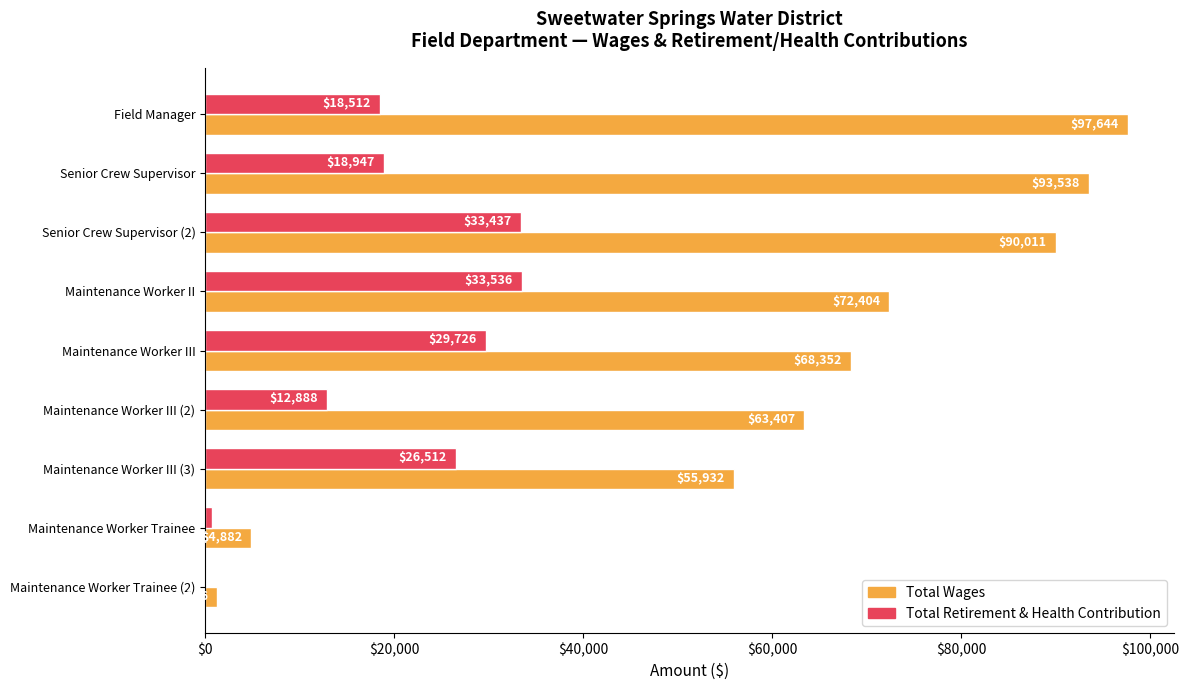

At which label does Total Wages reach its peak?

Field Manager